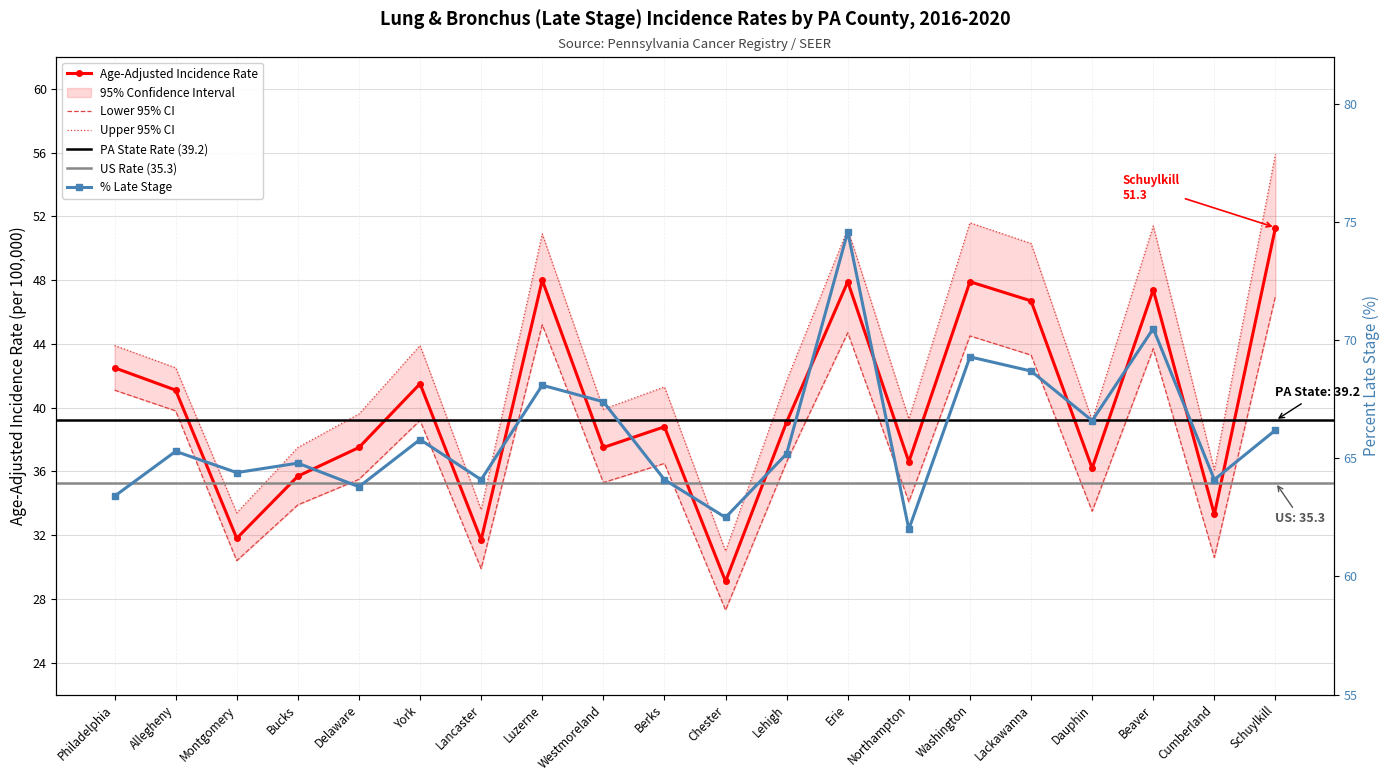

What is the total value across all series at Allegheny?

188.7